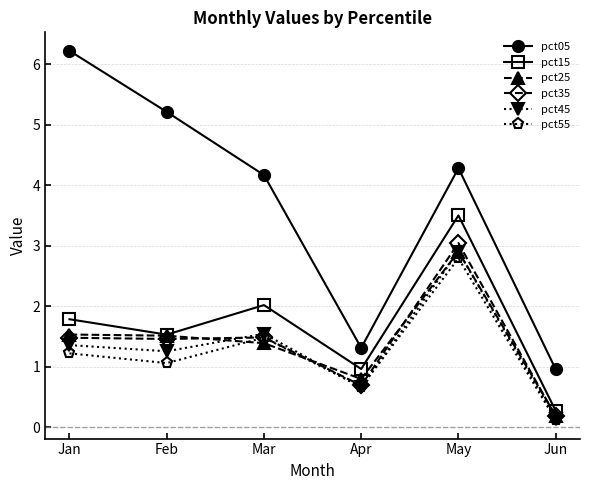

True or false: pct05 has a value of 6.2 at Jan.

True